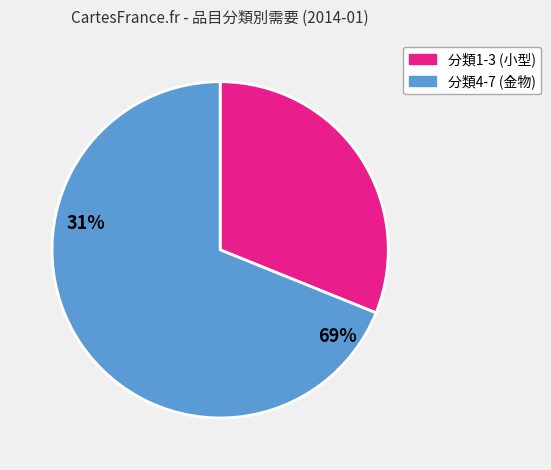

What is the ratio of the value at 分類1-3 (小型) to the value at 分類4-7 (金物)?

0.5